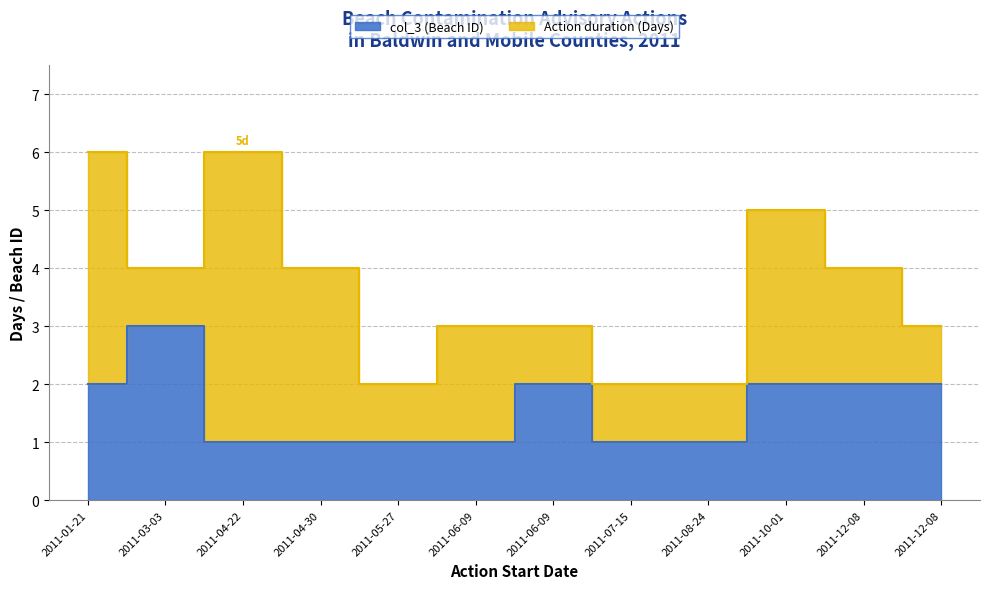

The value at 2011-12-08 is 3. True or false?

False